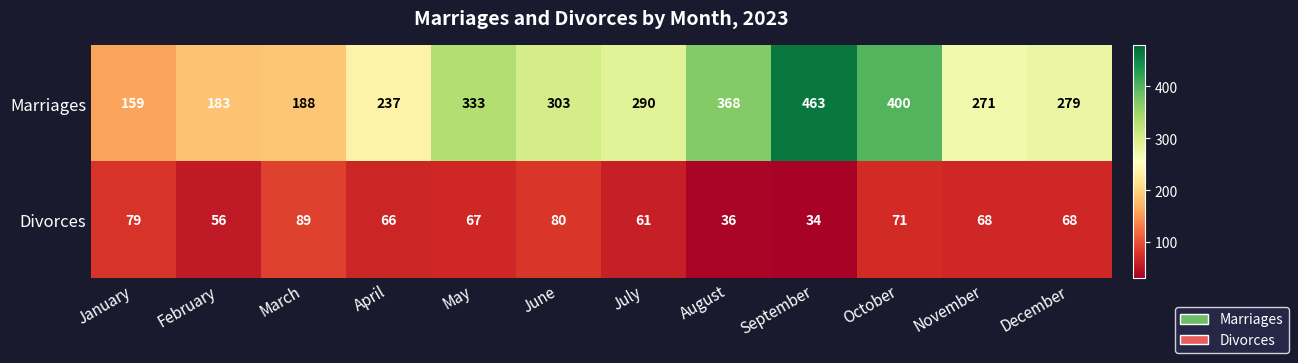

Where does the Divorces series first go above 68?

January